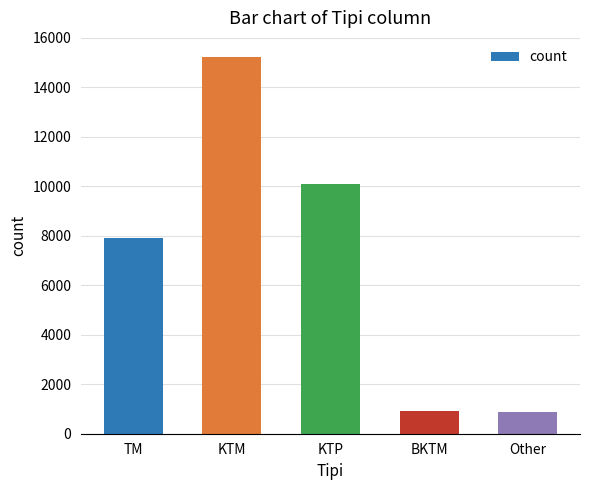

What is the average value?

7008